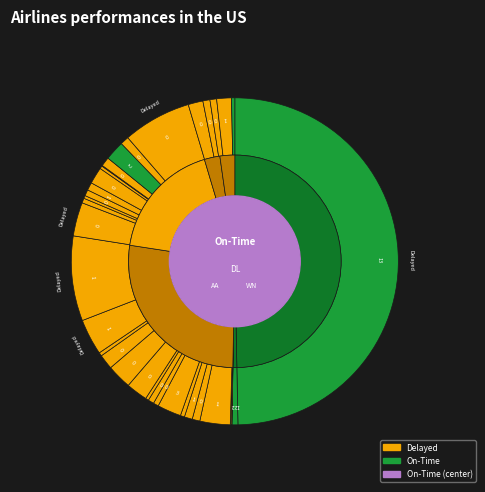

The 0 slice represents 11% of the pie. True or false?

False